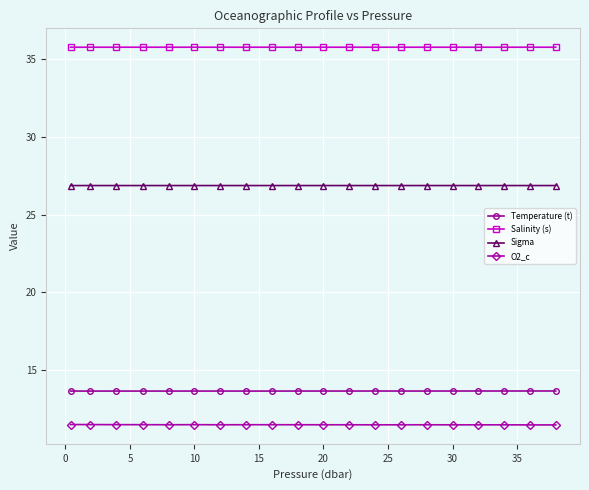

True or false: Salinity (s) and Sigma intersect in this chart.

False